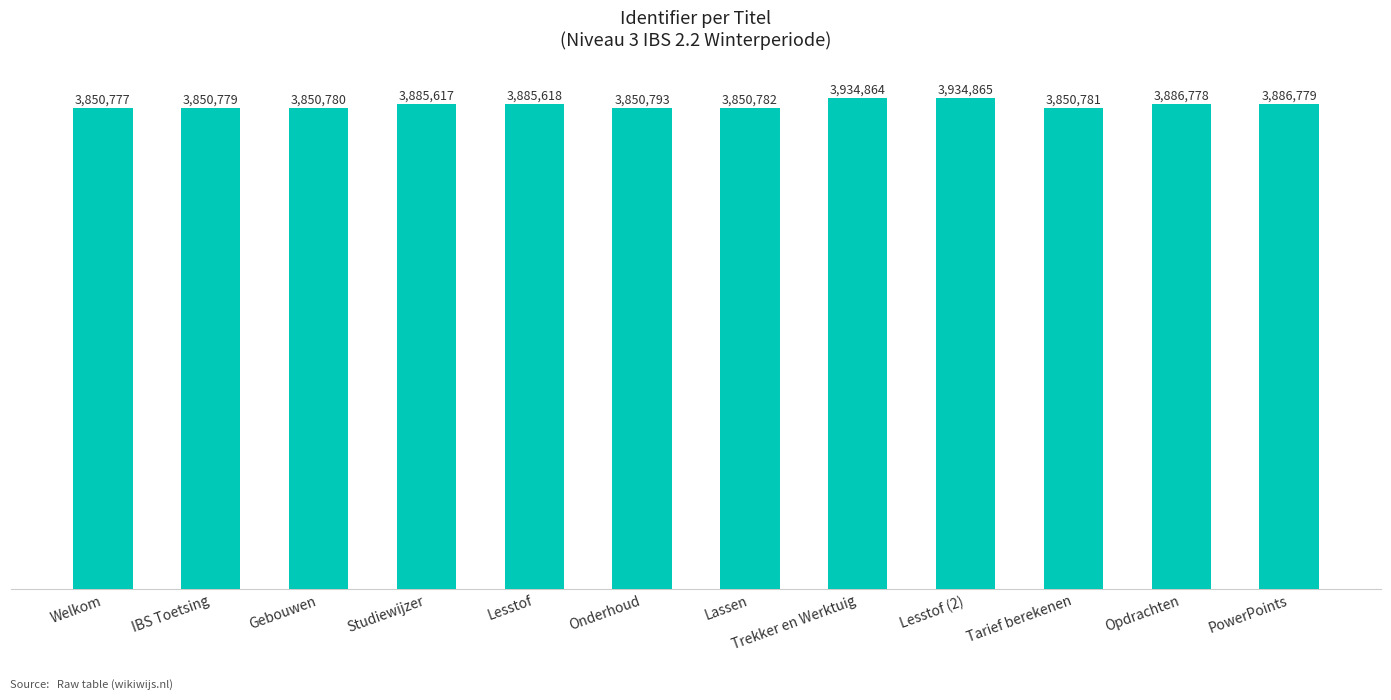

Are the bars horizontal?

No